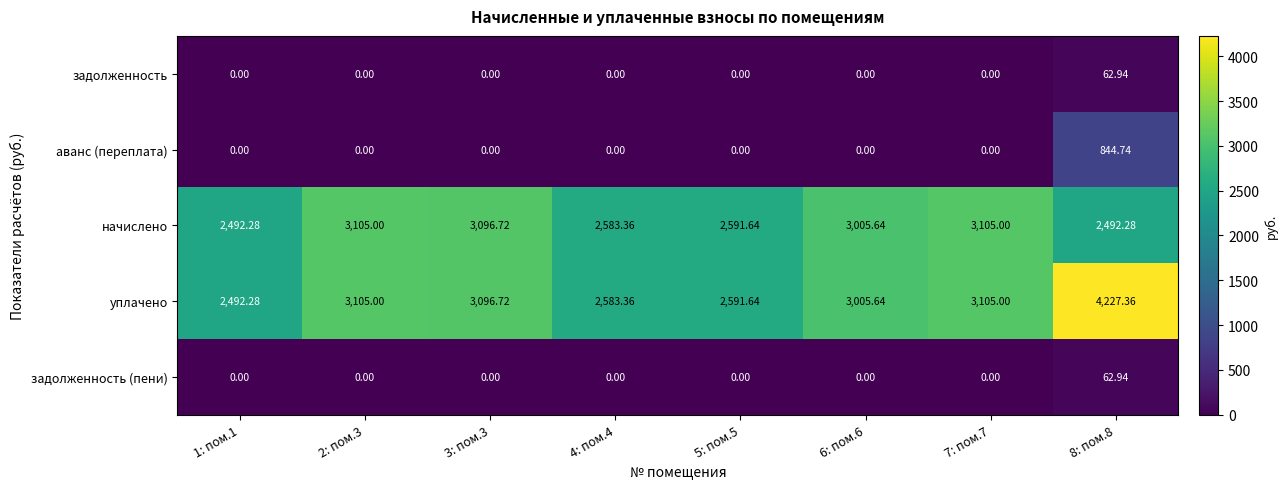

What is the total value across all series at 5: пом.5?

5183.3